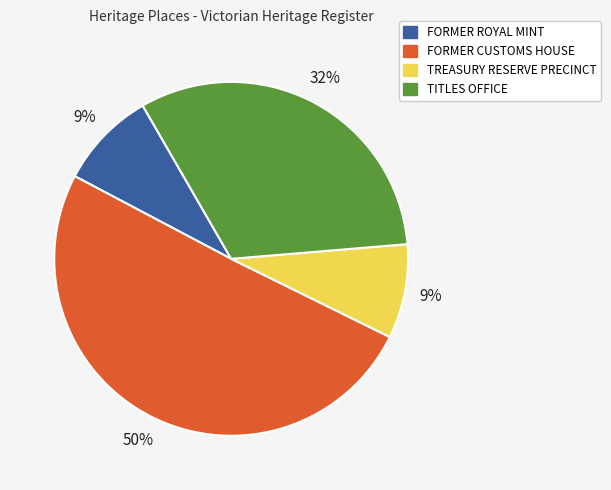

Count the number of slices in the pie.

4